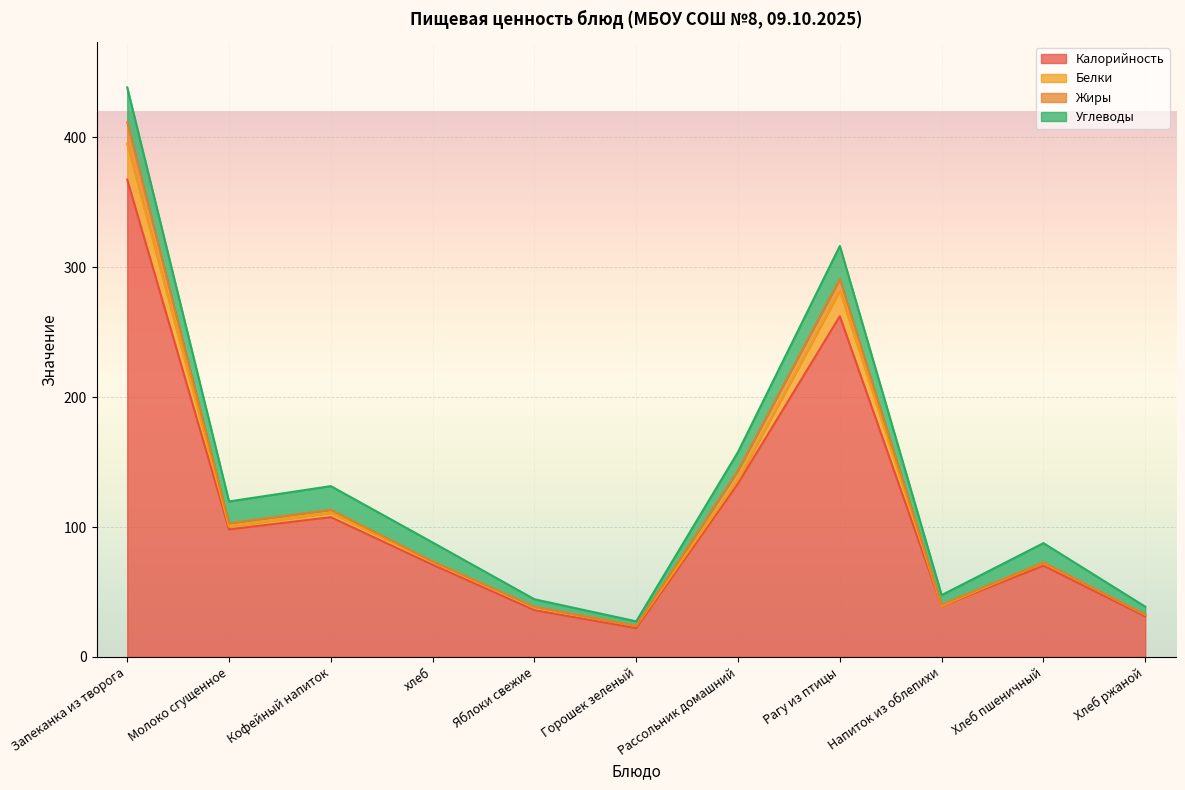

How many data points in Жиры are less than 1?

5